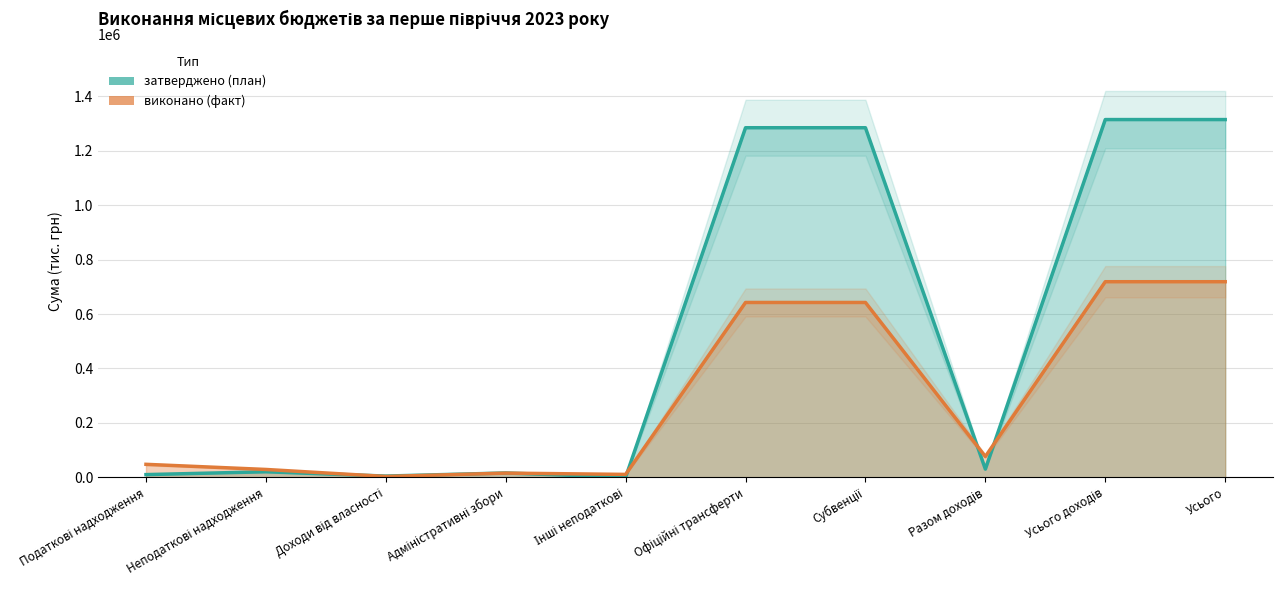

At which category does затверджено (план) reach its first local valley?

Доходи від власності